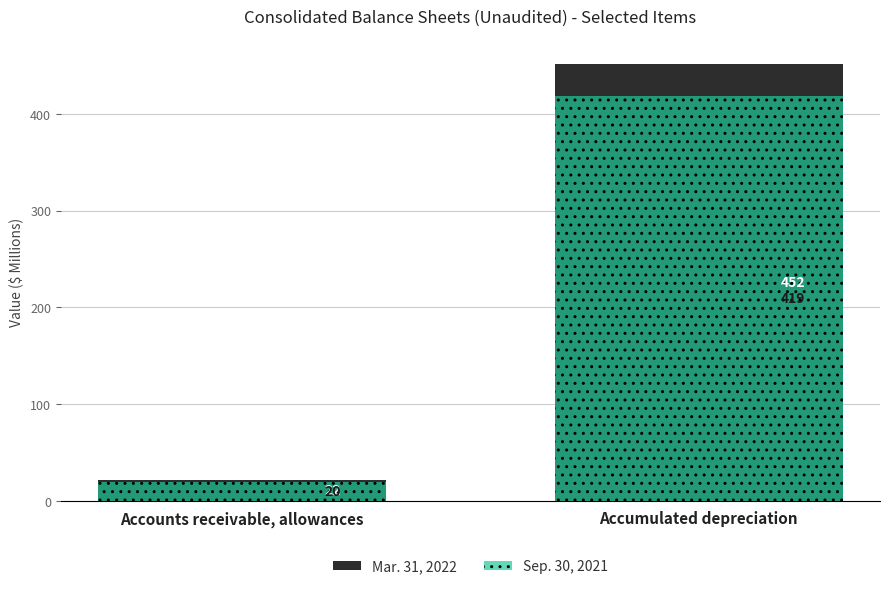

Which series has the widest spread of values?

Mar. 31, 2022